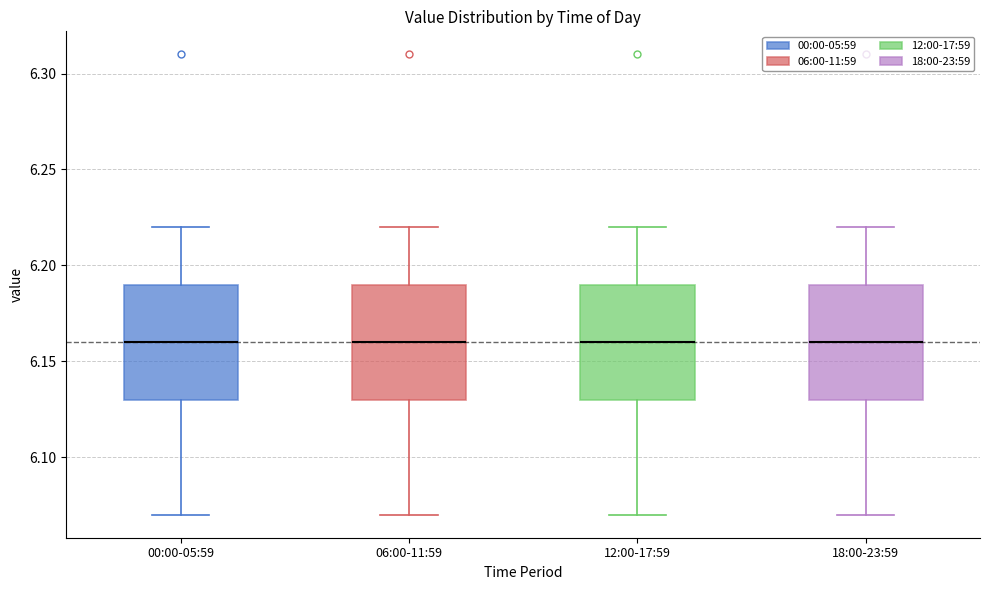

Where is the upper edge of the box for 00:00-05:59 on the y-axis? The values are not printed on the chart, so give them approximately, as read against the axis.

6.19